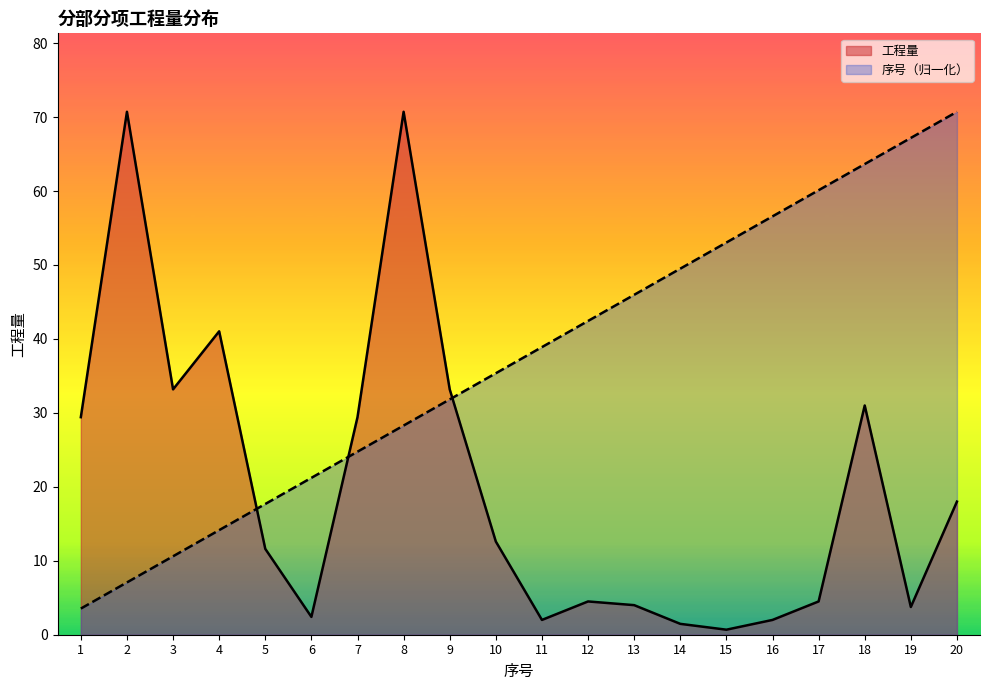

Is it true that 序号 equals 13.6 at 9?

False